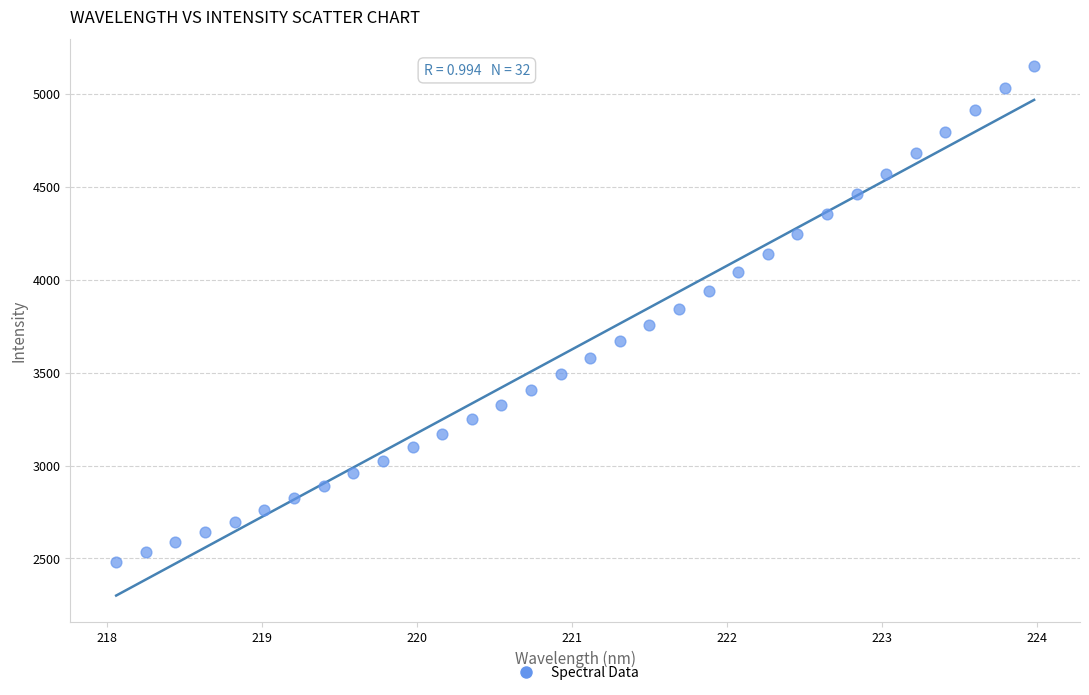

What is the range of X values (max minus min)?

5.9